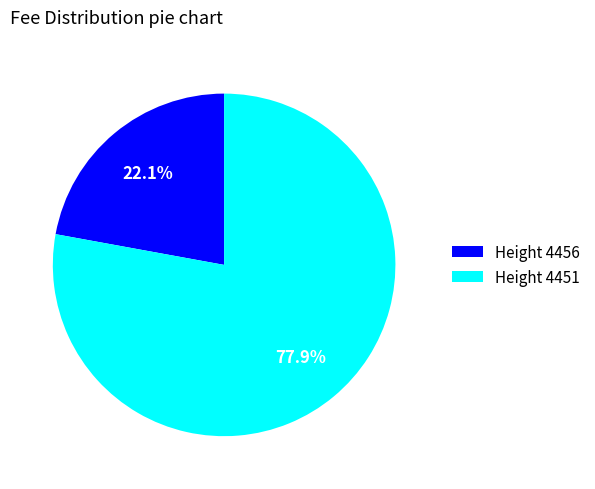

Combined, do Height 4456 and Height 4451 account for over 50%?

Yes